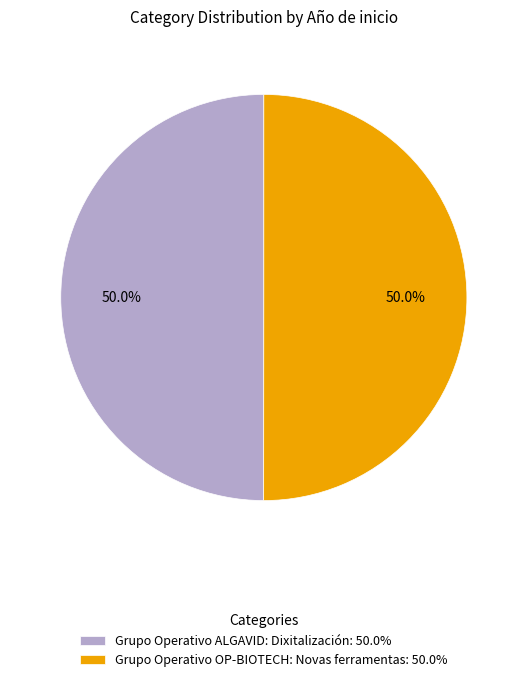

Combined, what portion of the pie is Grupo Operativo ALGAVID: Dixitalización: 50.0% and Grupo Operativo OP-BIOTECH: Novas ferramentas: 50.0%?

100.0%